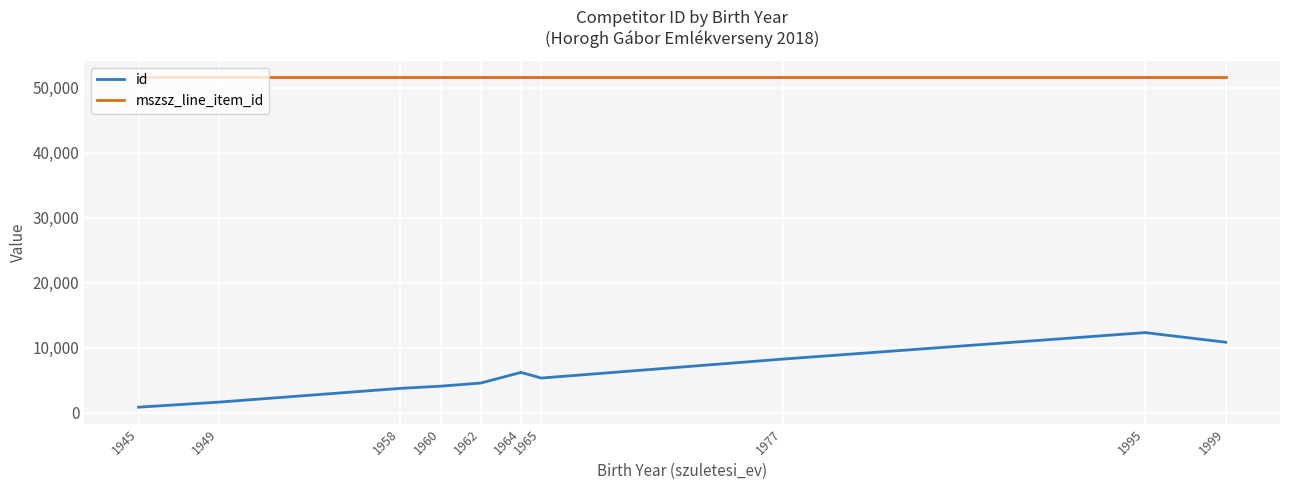

Which series has the widest spread of values?

id